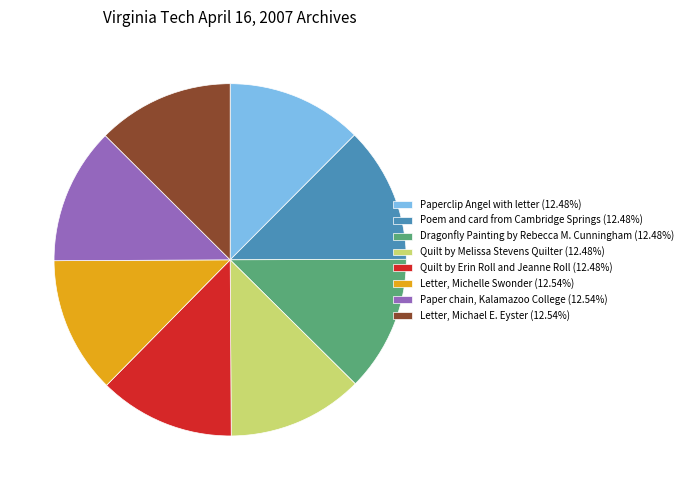

Combined, do Letter, Michael E. Eyster (12.54%) and Dragonfly Painting by Rebecca M. Cunningham (12.48%) account for over 50%?

No